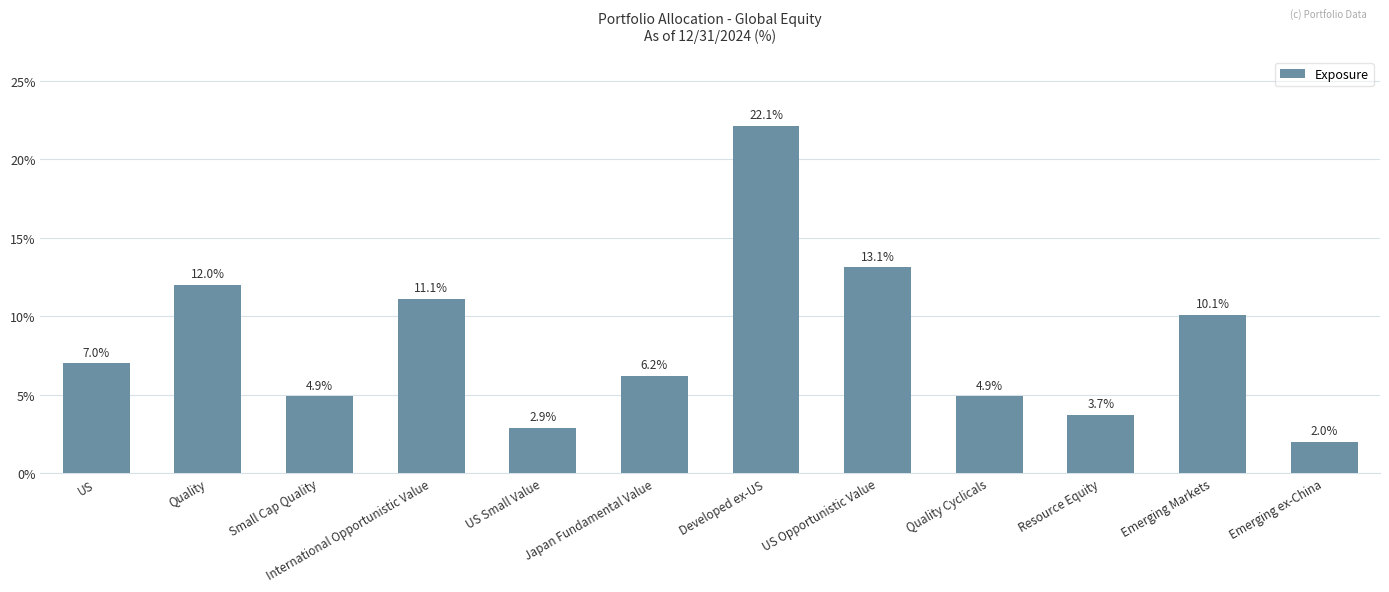

At which category does the chart reach its minimum across all series?

Emerging ex-China